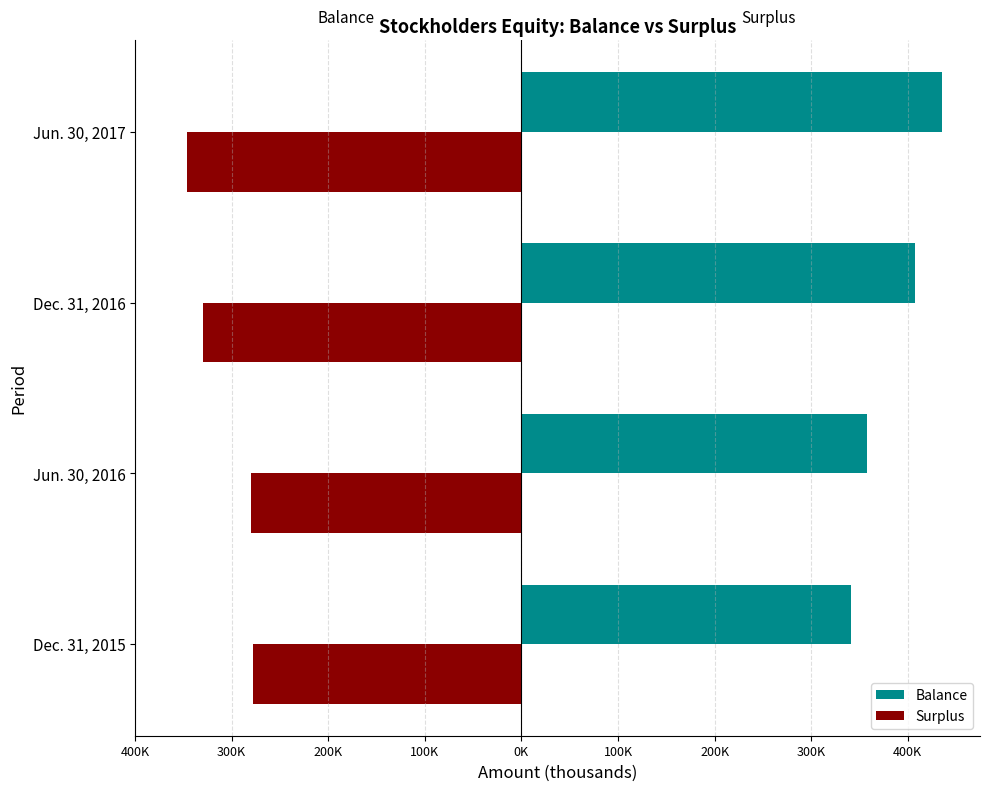

What are all the series names shown in the legend?

Balance, Surplus